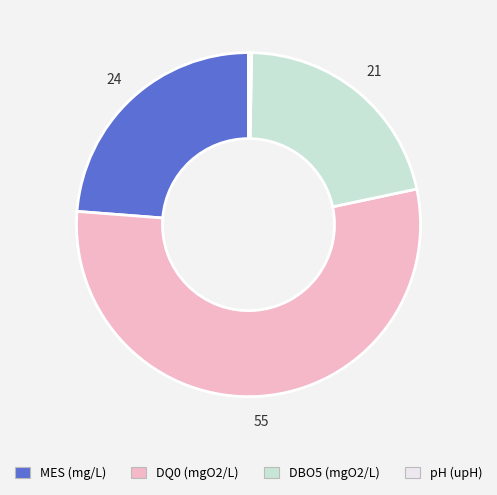

How many slices are in this pie chart?

4